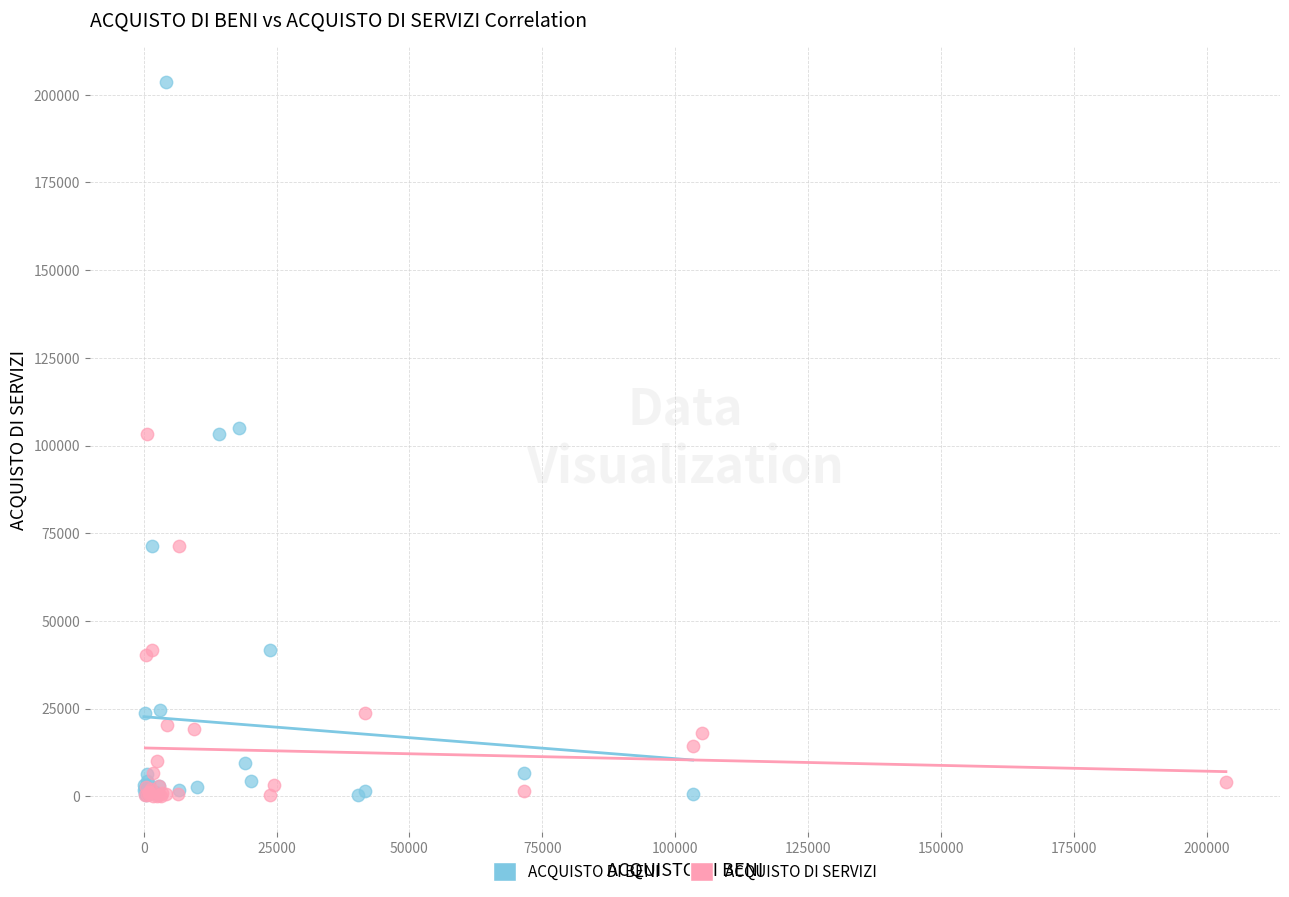

Which series has the largest Y range (max minus min)?

ACQUISTO DI BENI